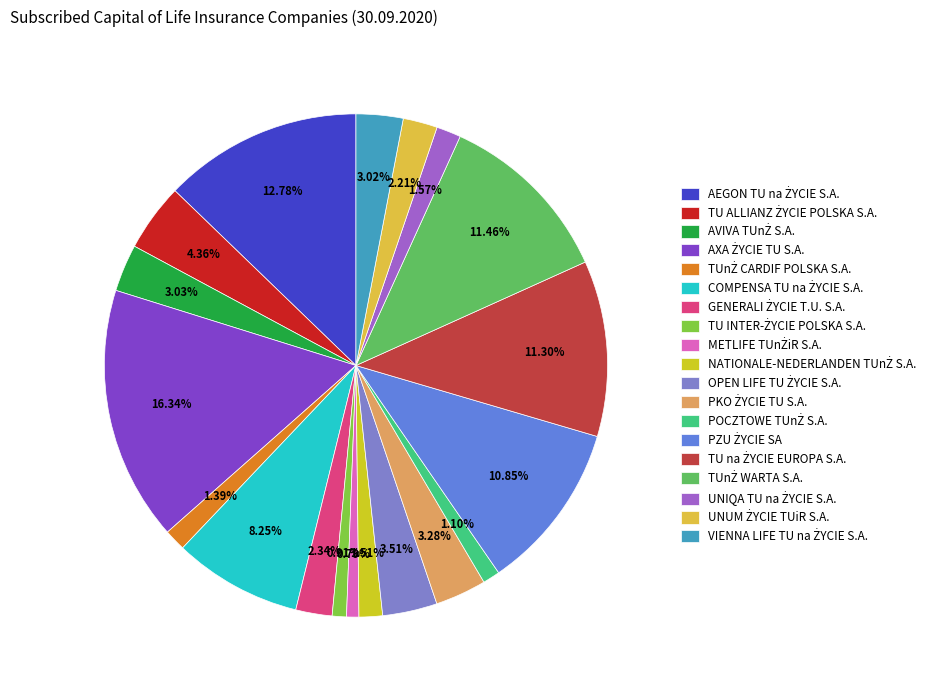

What is the largest slice in the pie chart?

AXA ŻYCIE TU S.A.